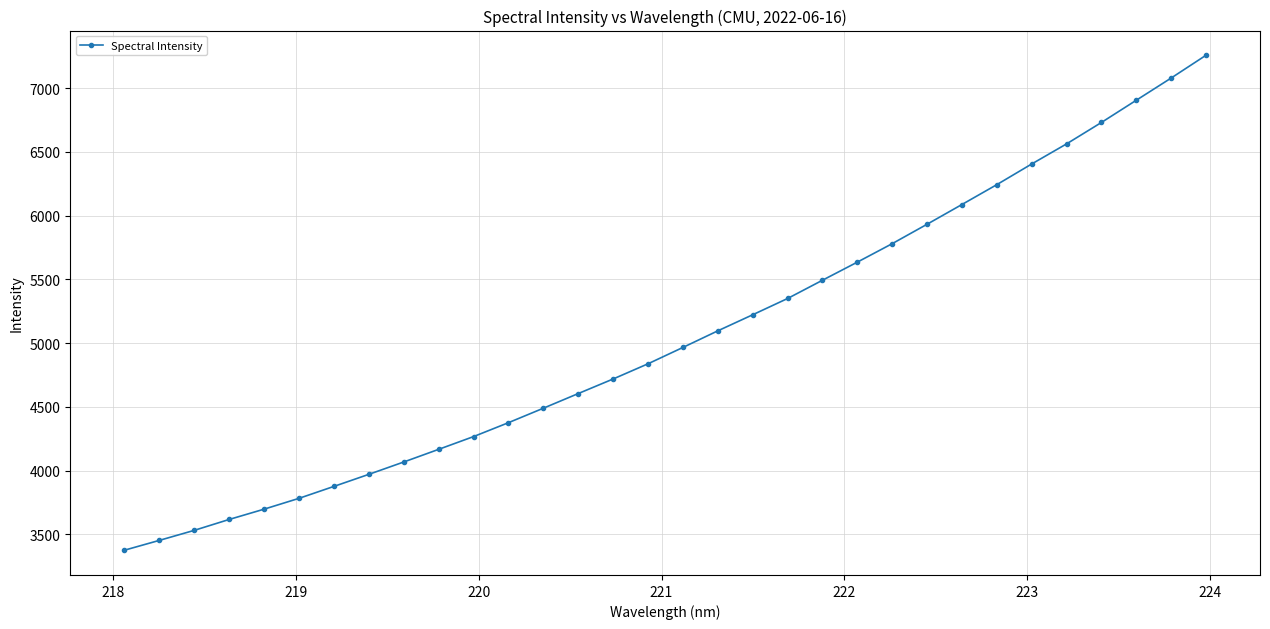

What is the value of the 30th point from the left?

6905.3